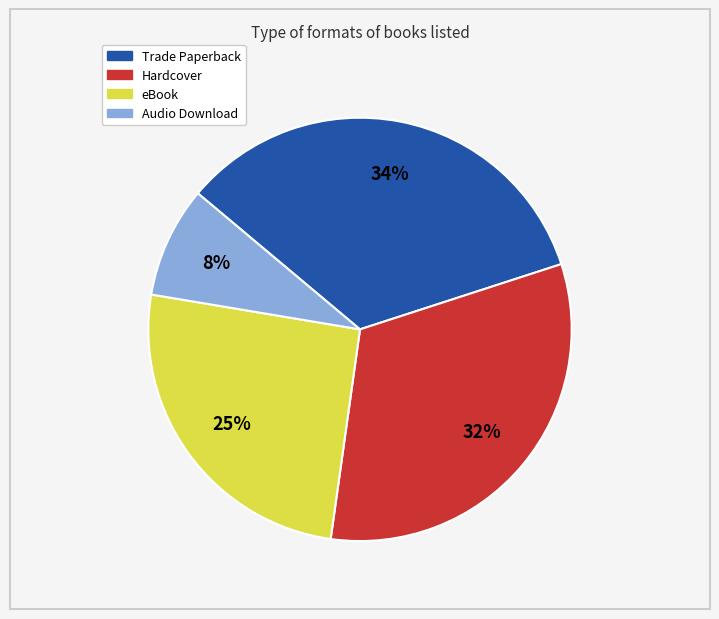

Which slice is the largest?

Trade Paperback